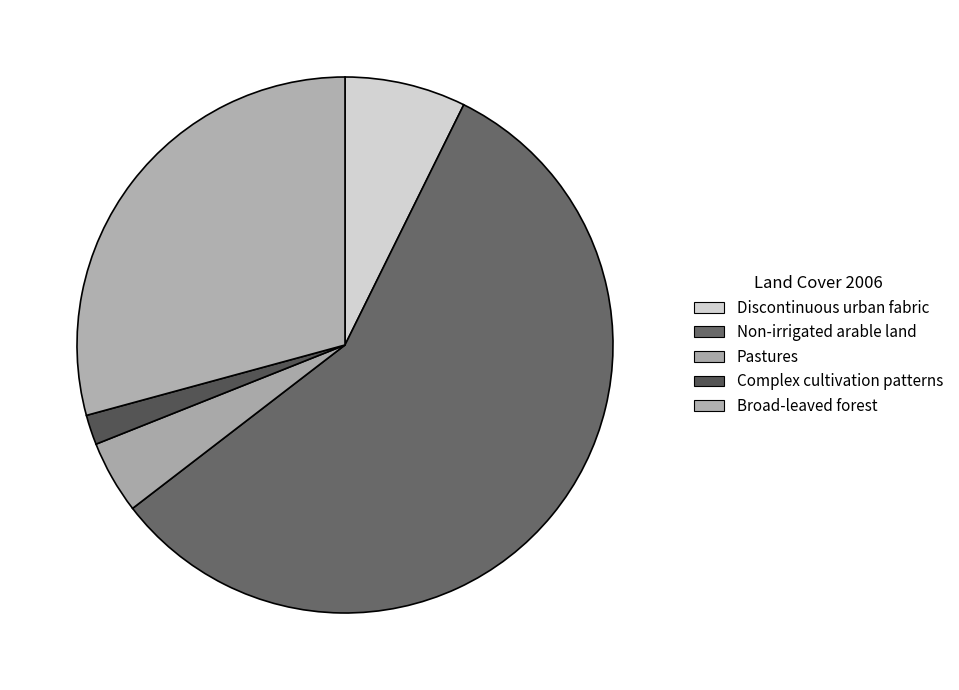

Rank the categories by value from highest to lowest.

Non-irrigated arable land, Broad-leaved forest, Discontinuous urban fabric, Pastures, Complex cultivation patterns